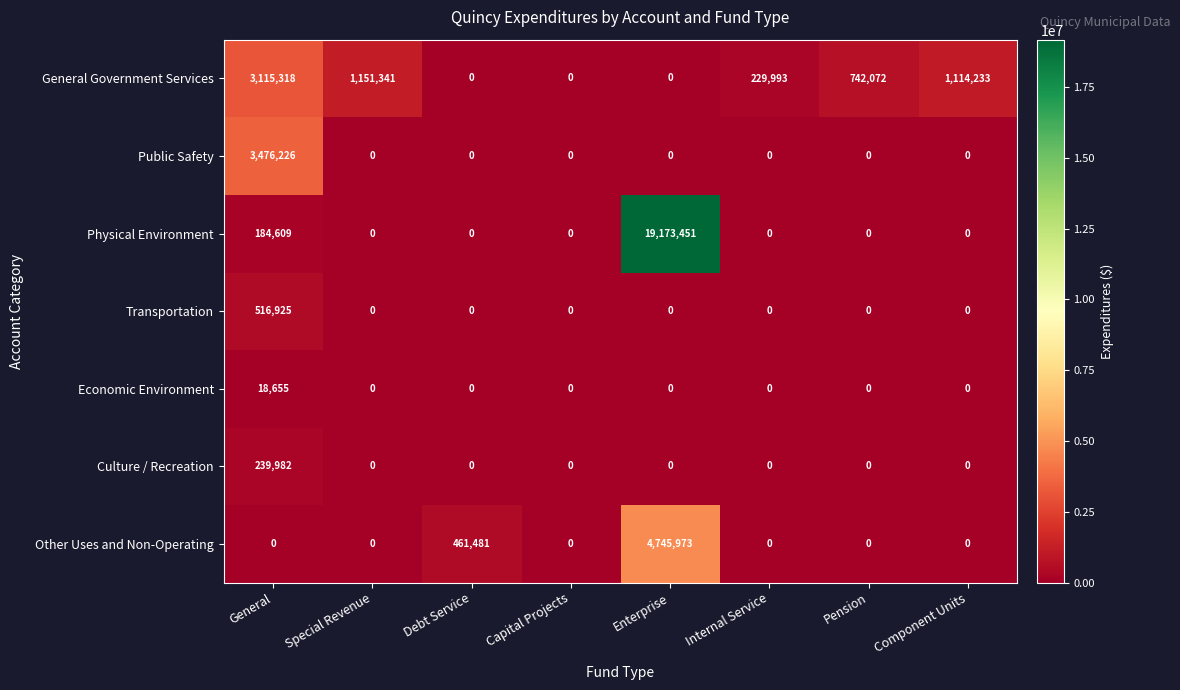

Between Capital Projects and Internal Service, which series saw the biggest shift?

General Government Services